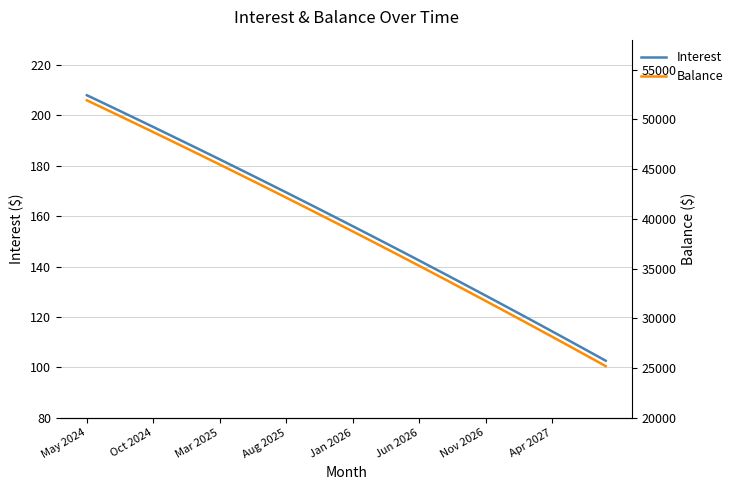

What is the value of the Balance point at the 24th from the left?

36656.0